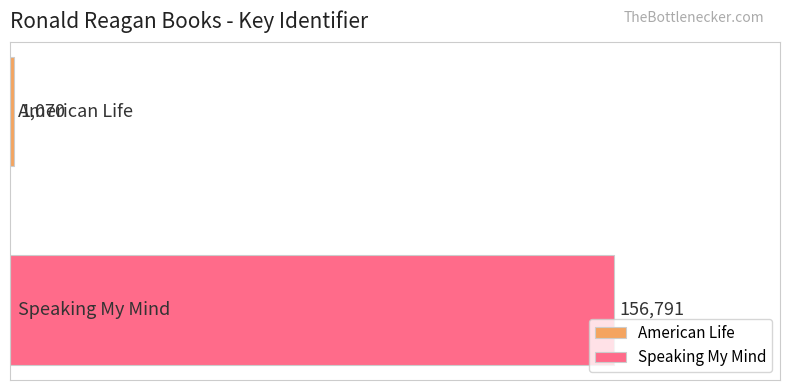

What is the greatest value displayed?

156791